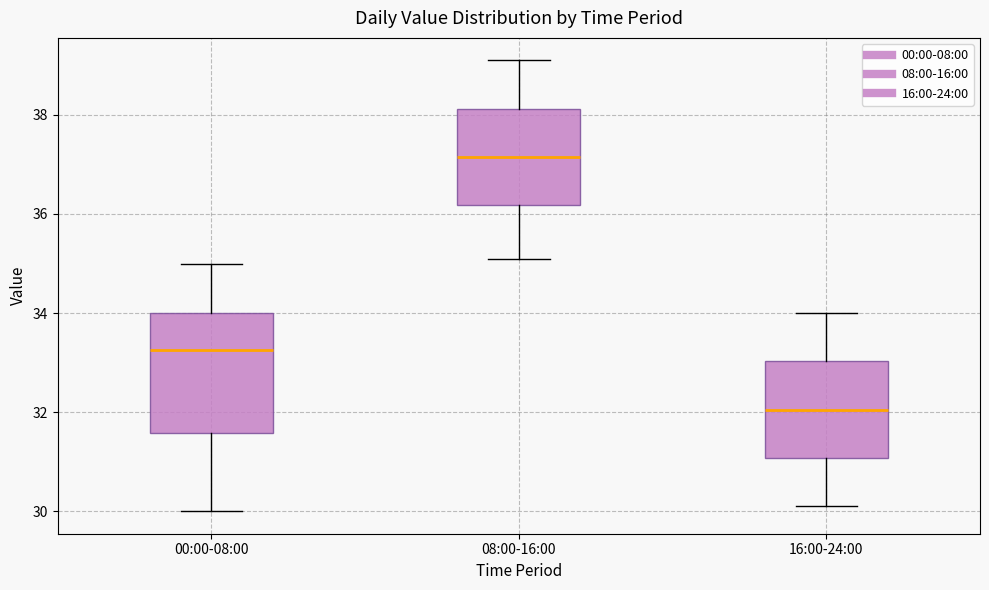

Which box has the highest median line?

08:00-16:00